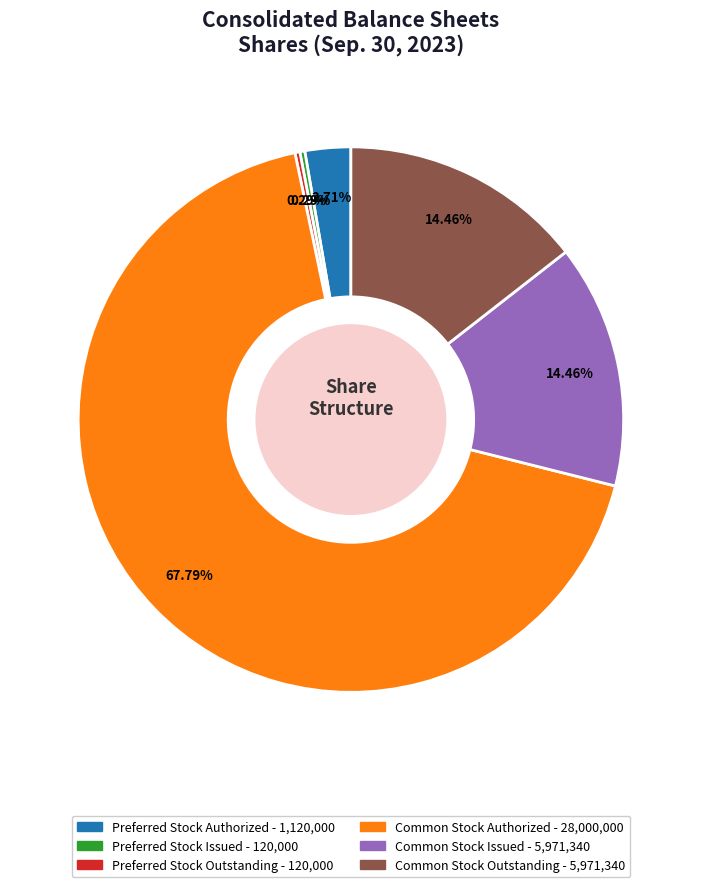

Approximately how many times larger is the value at Common Stock Issued compared to Common Stock Authorized?

0.2